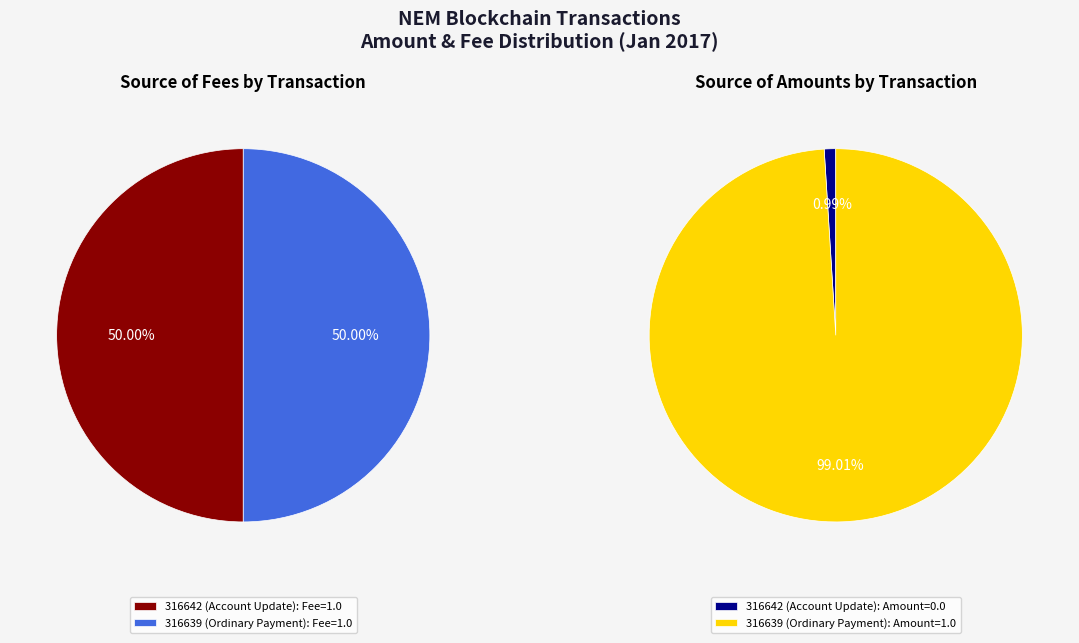

Count the number of slices in the pie.

2